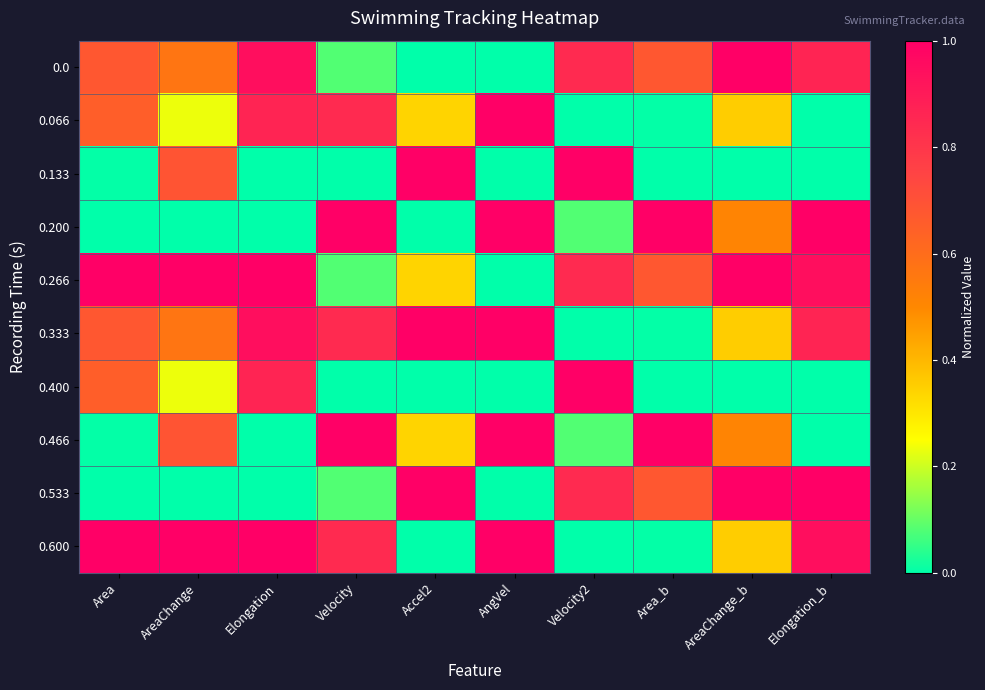

What is the spread (max minus min) of values at Velocity2?

1.0